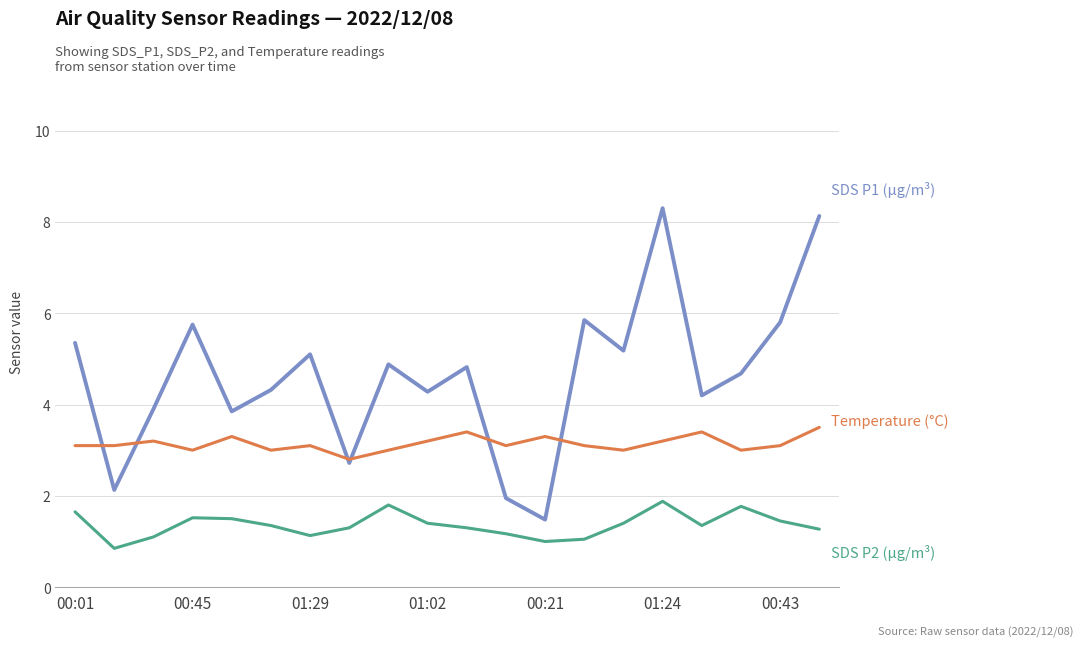

What is the maximum value shown in the chart?

8.3